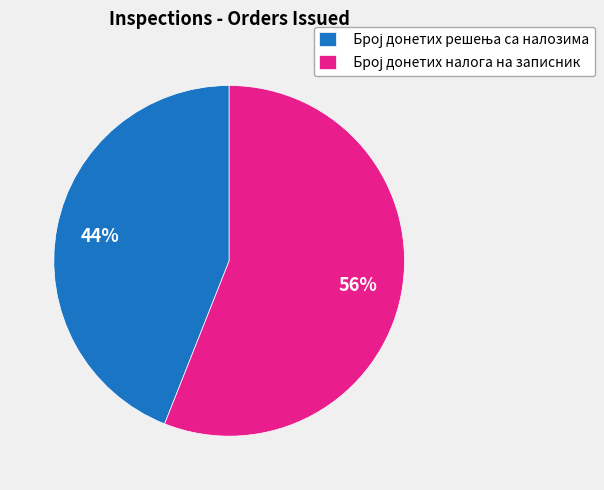

To the nearest percent, what is the difference between the largest and smallest slice percentages?

12%